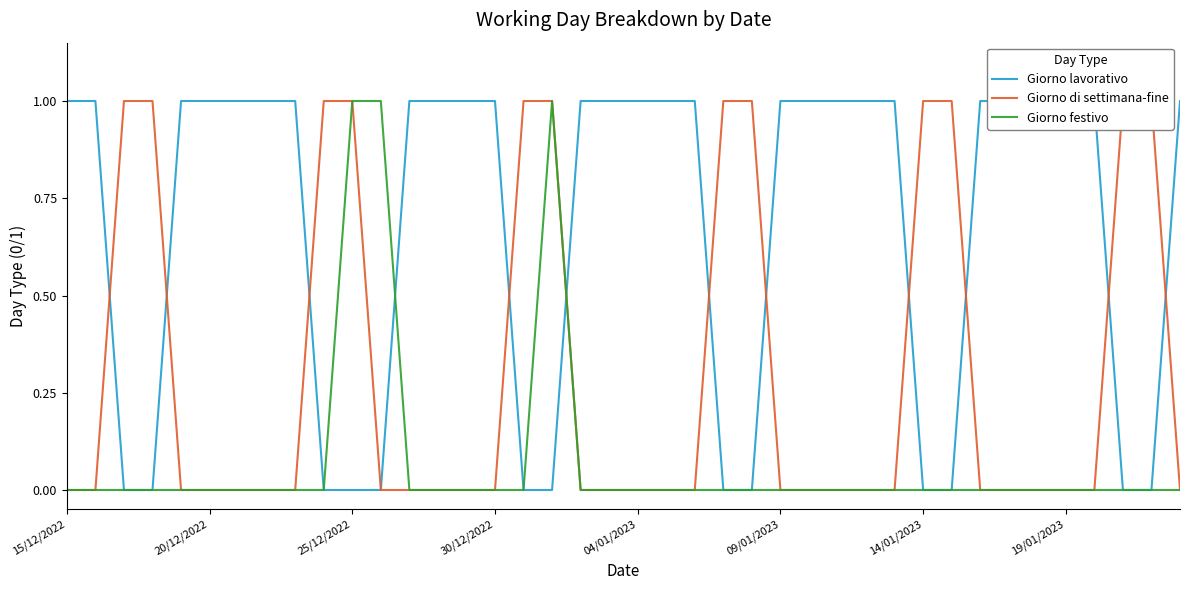

What position from the left is 14?

15